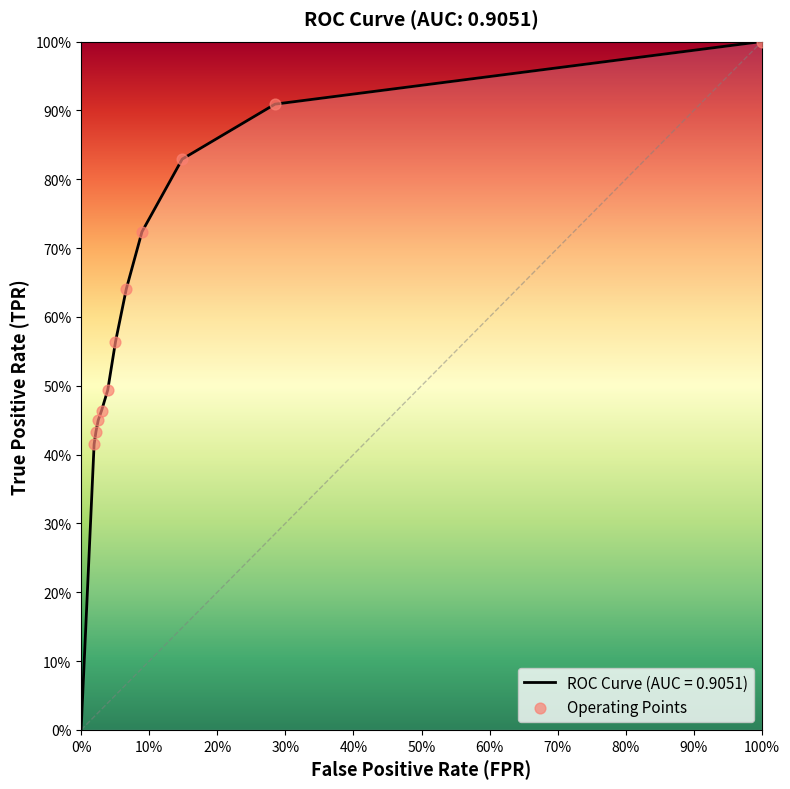

What is the change in value from 20% to 50%?

+0.1